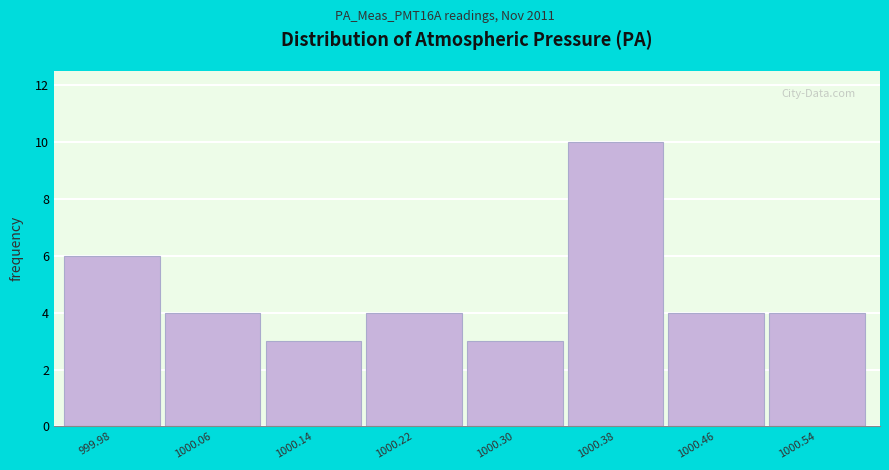

Reading right to left, transcribe all the data shown in this chart.

4	4	10	3	4	3	4	6